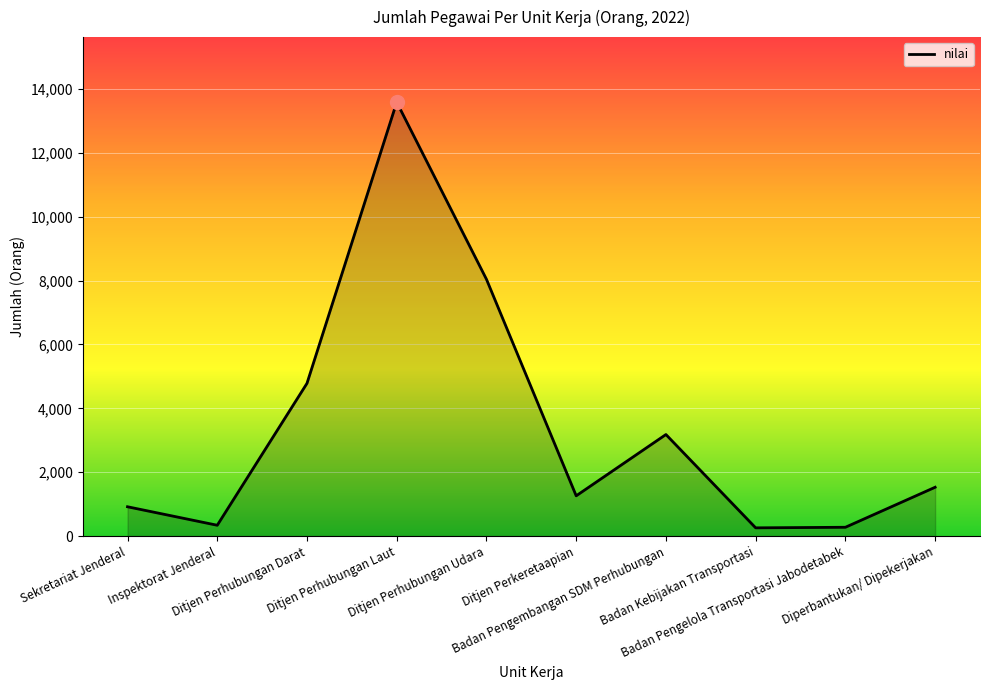

Where is the first local minimum?

Inspektorat Jenderal